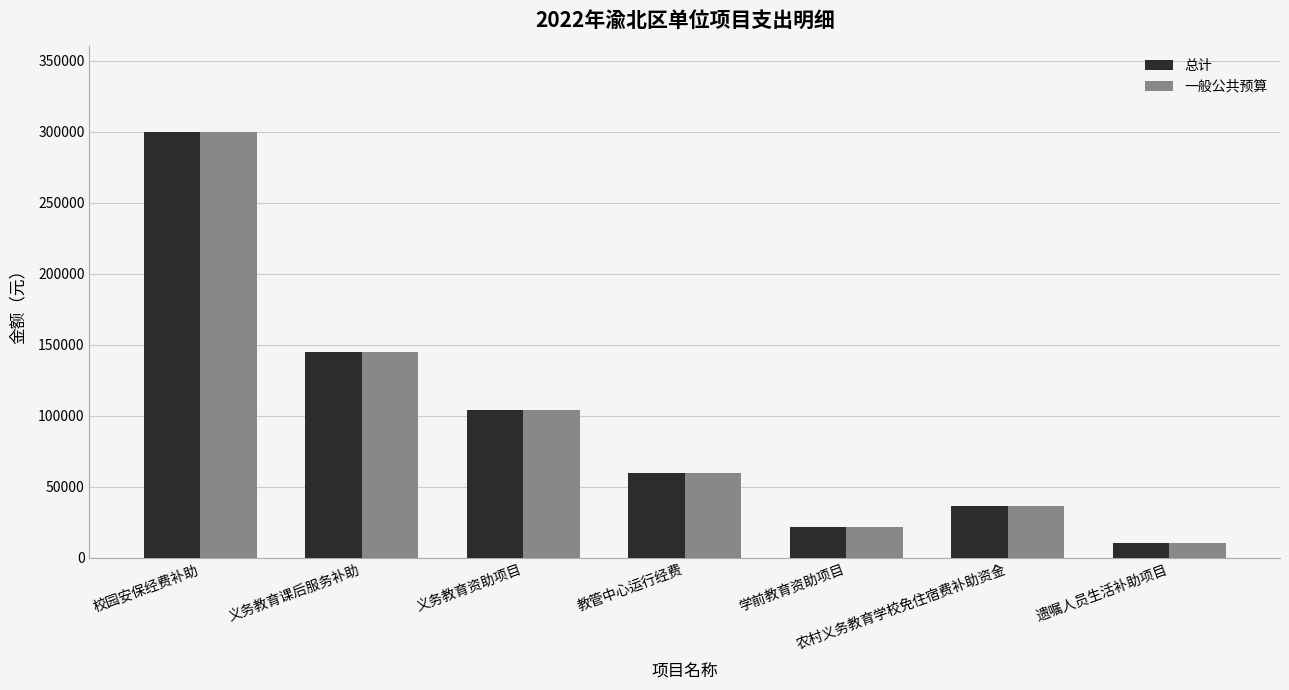

Is the value of 一般公共预算 at 教管中心运行经费 greater than the value of 总计 at 义务教育资助项目?

No